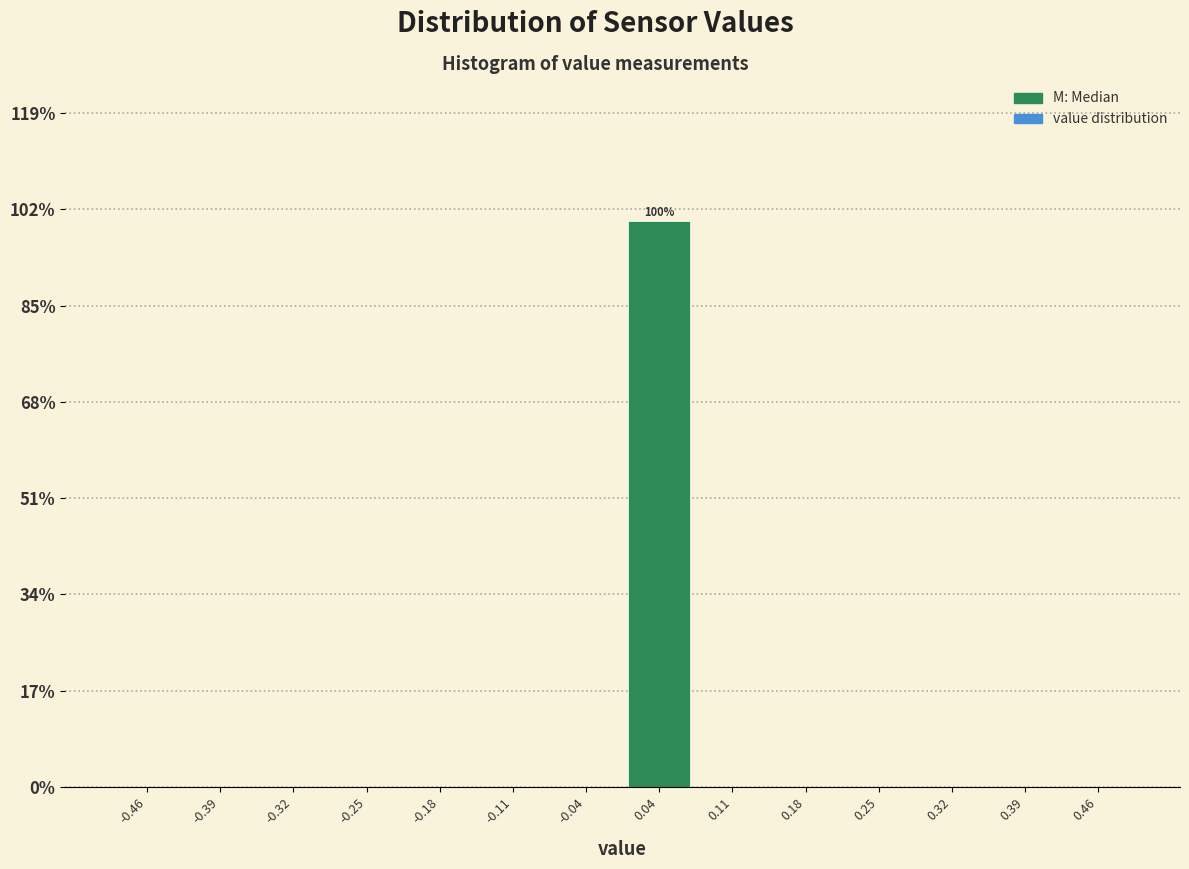

Which range on the x-axis has the tallest bar?

0.00 to 0.07